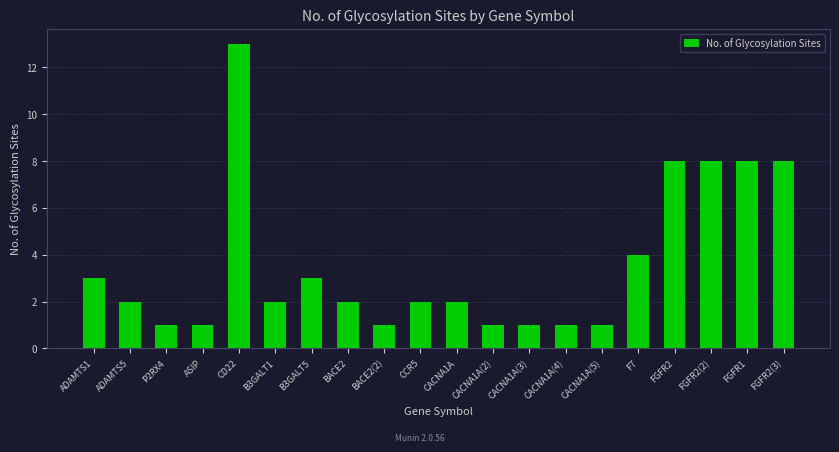

Reading left to right, what are all the values shown in this chart?

3	2	1	1	13	2	3	2	1	2	2	1	1	1	1	4	8	8	8	8